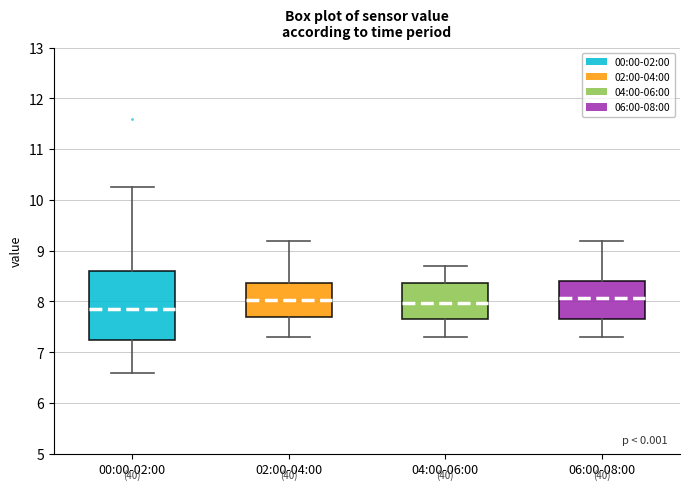

Where does the median line of the box for 04:00-06:00 sit on the y-axis? The values are not printed on the chart, so give them approximately, as read against the axis.

8.0